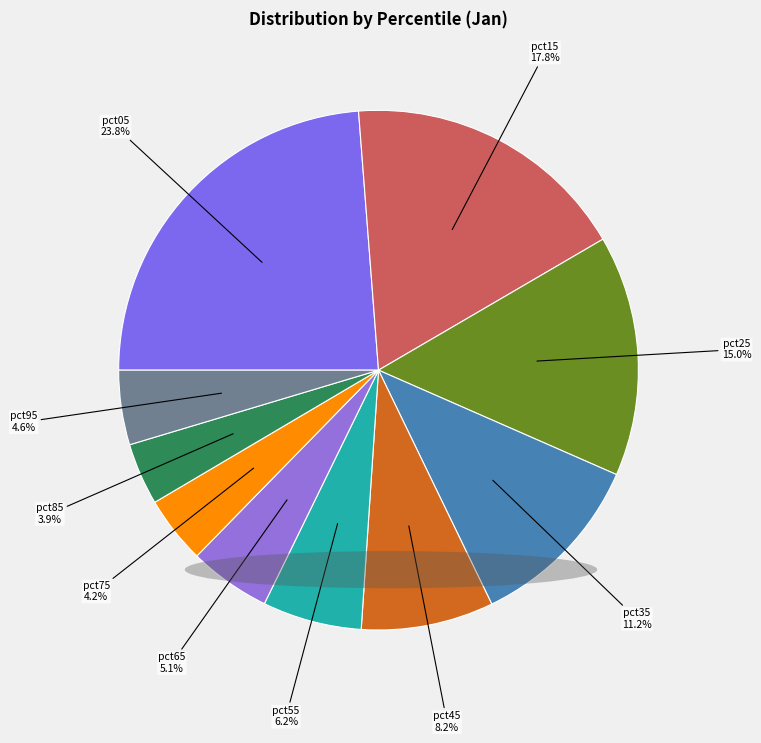

Which category has the smallest portion of the pie?

pct85